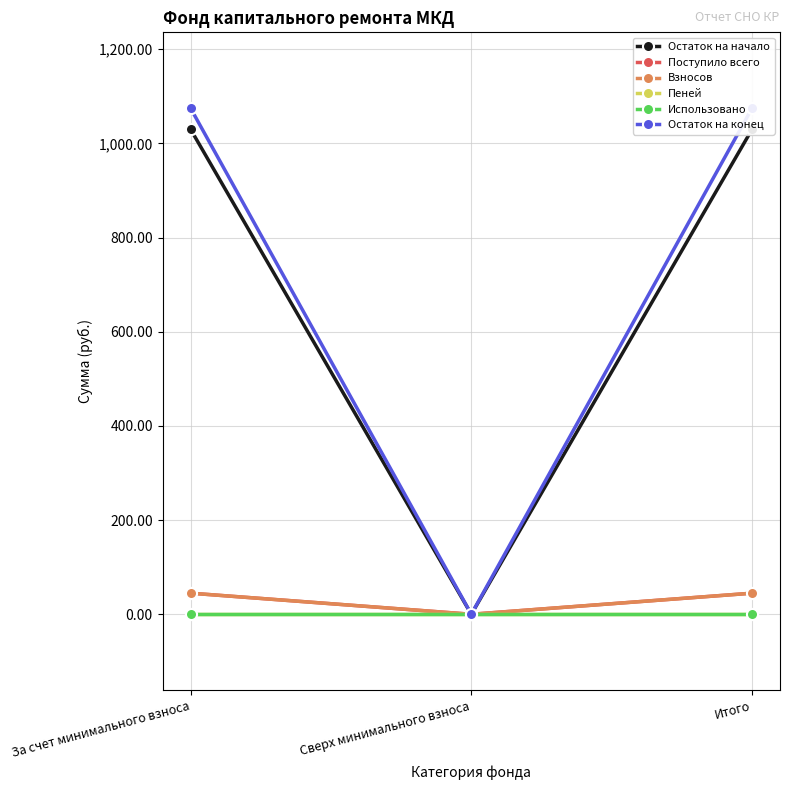

At which label is Взносов closest to 22?

Сверх минимального взноса